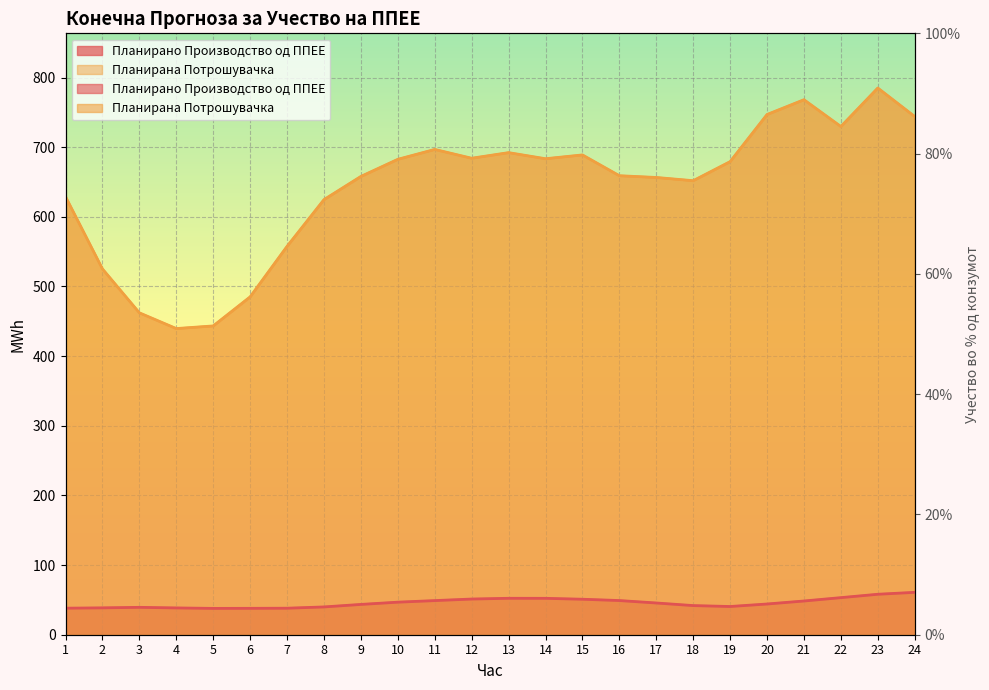

What value does the Планирана Потрошувачка series have at 17?

656.5